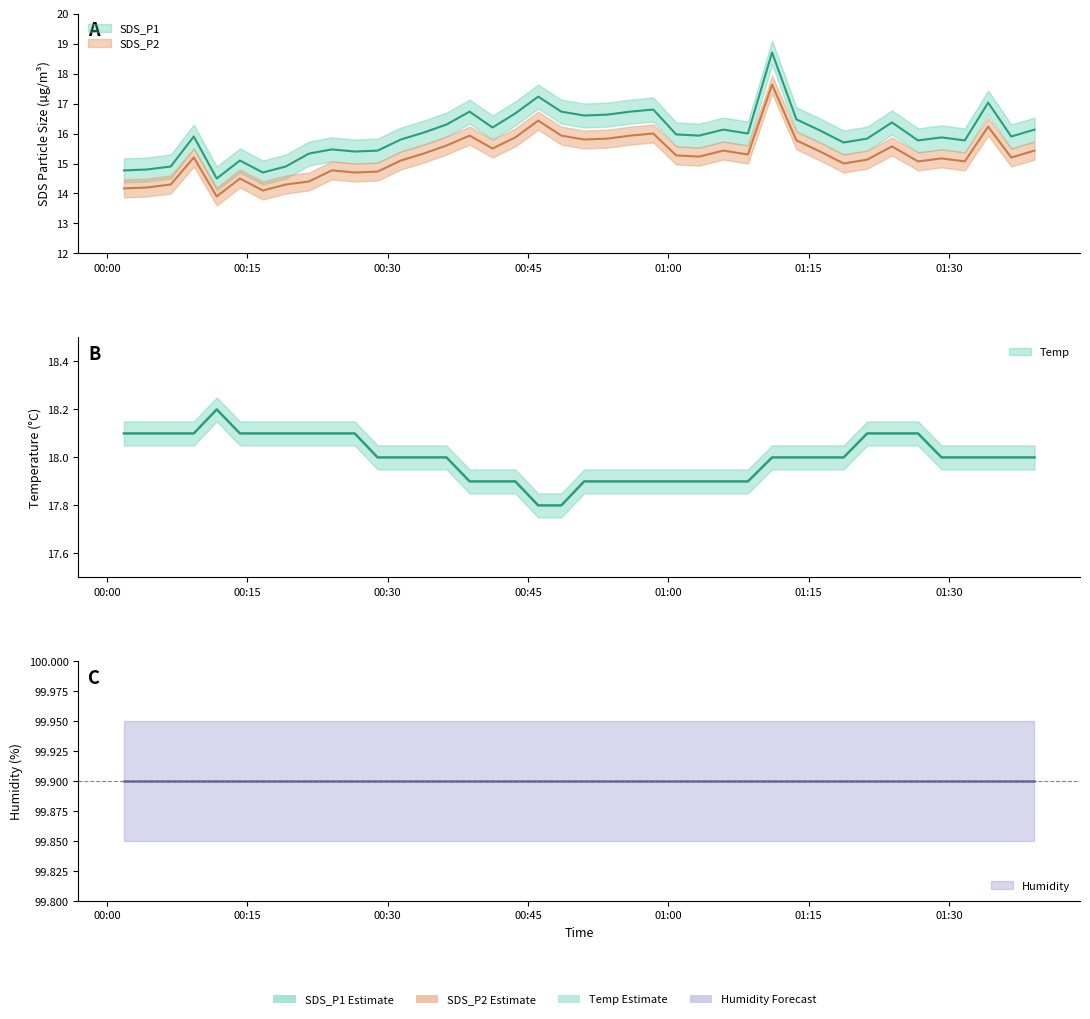

What is the label of the 21st point from the right?

2023/06/21 00:48:34